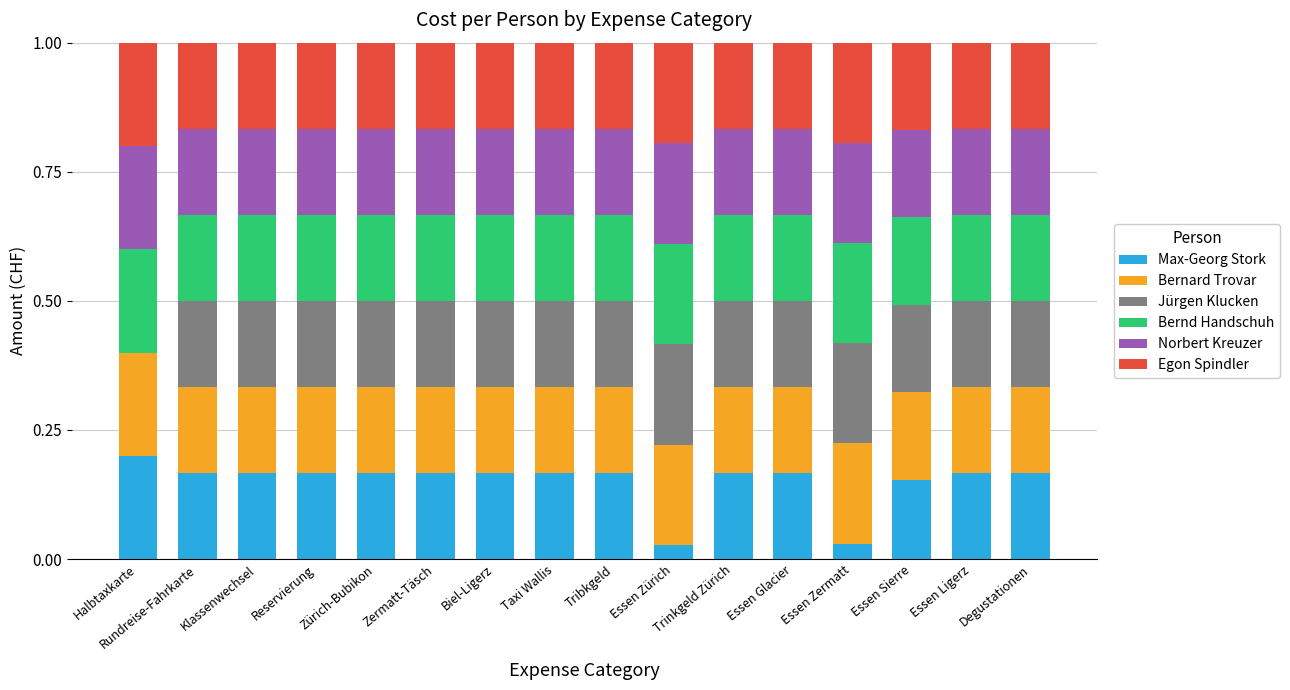

What is the total value across all series at Rundreise-Fahrkarte?

1.0